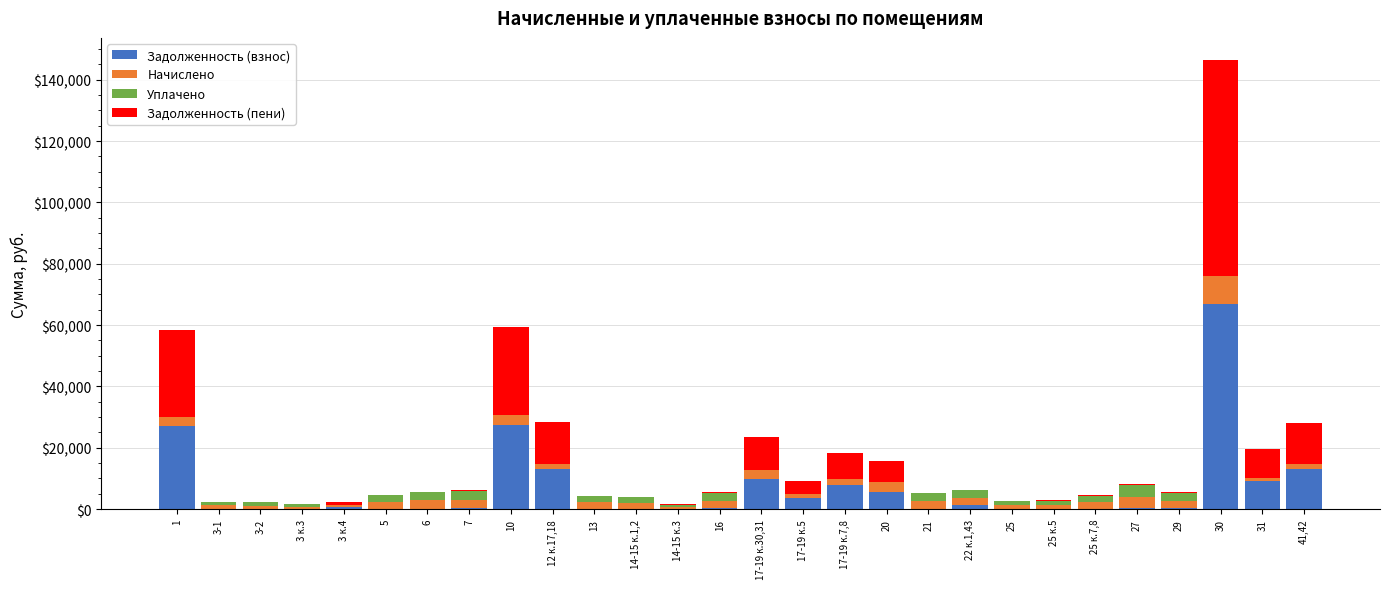

At which category is the sum across all series the highest?

30